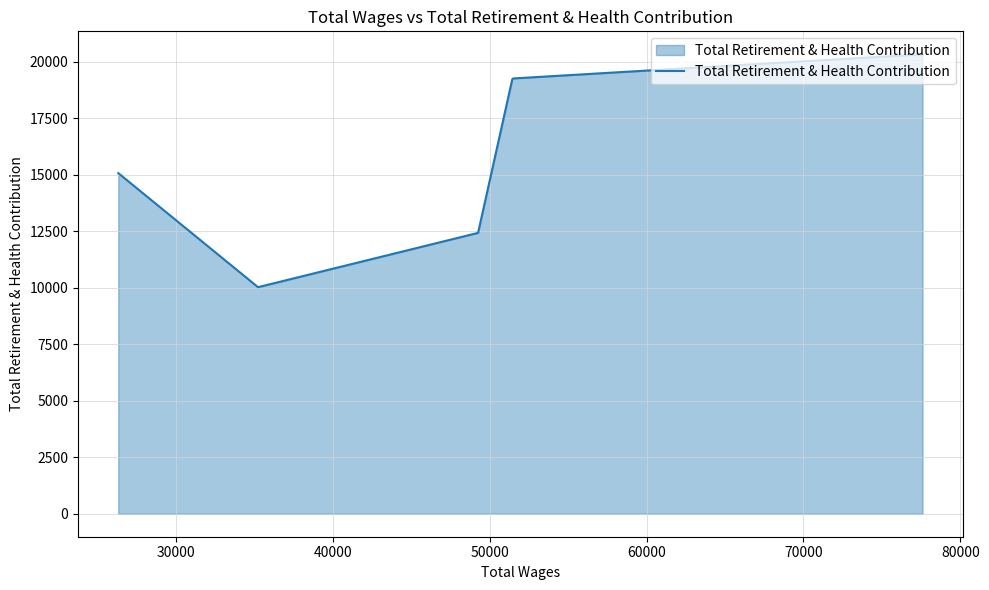

True or false: the data shows 26159 at 70000.

False